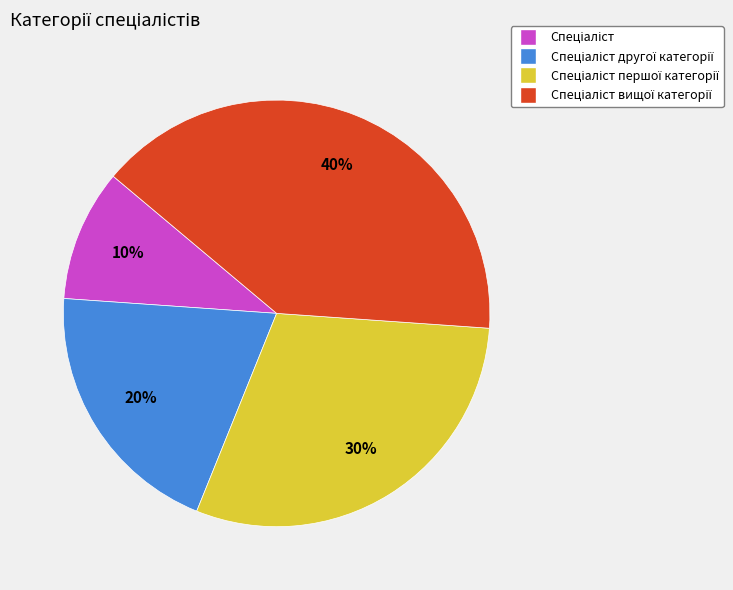

To the nearest percent, what is the difference between the largest and smallest slice percentages?

30%